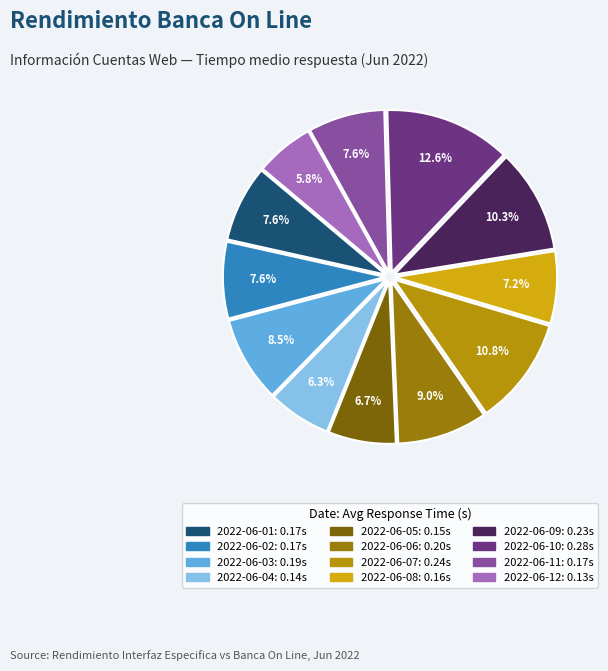

Is it true that 2022-06-06 is 21% of the pie?

False